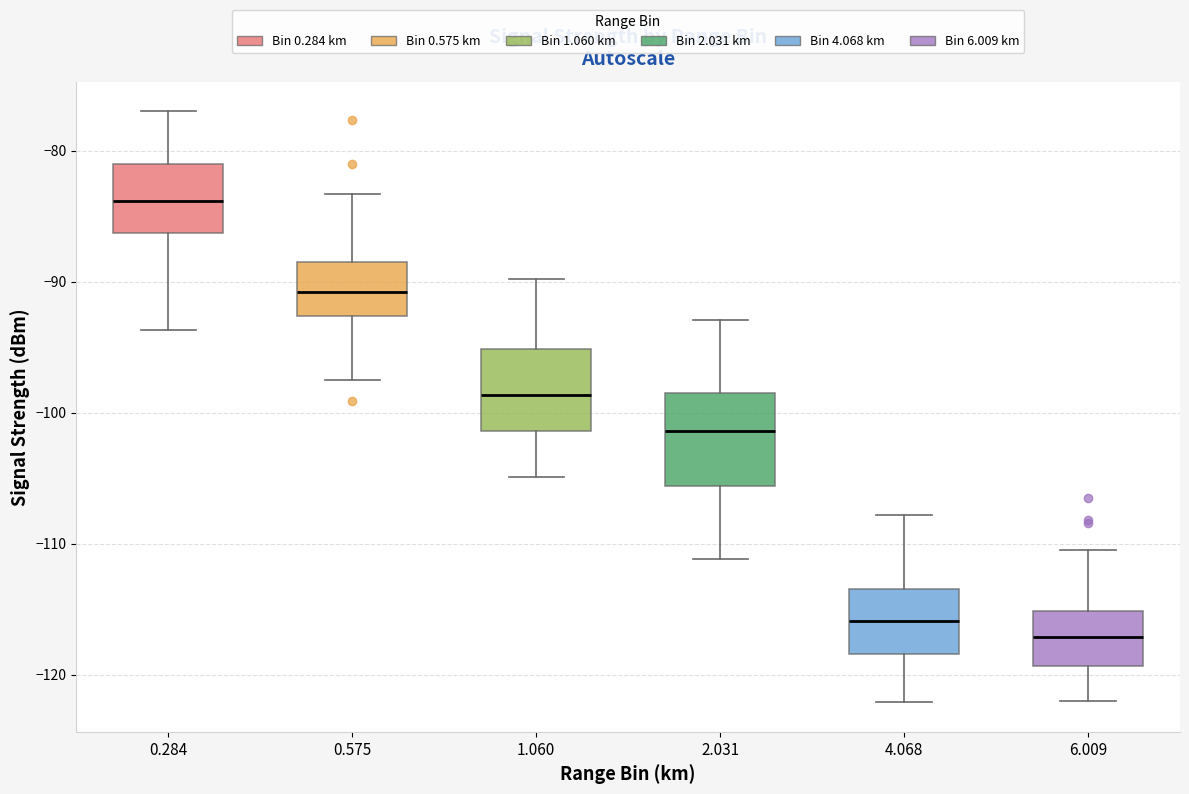

Reading left to right, transcribe this box plot: for each box, give where its median line is, the range the box spans, and where its two whiskers end, as read against the y-axis. The values are not printed on the chart, so give them approximately, as read against the axis.

0.284: median -84, box -86 to -81, whiskers -94 to -77
0.575: median -91, box -93 to -88, whiskers -97 to -83
1.060: median -99, box -101 to -95, whiskers -105 to -90
2.031: median -101, box -106 to -98, whiskers -111 to -93
4.068: median -116, box -118 to -113, whiskers -122 to -108
6.009: median -117, box -119 to -115, whiskers -122 to -110